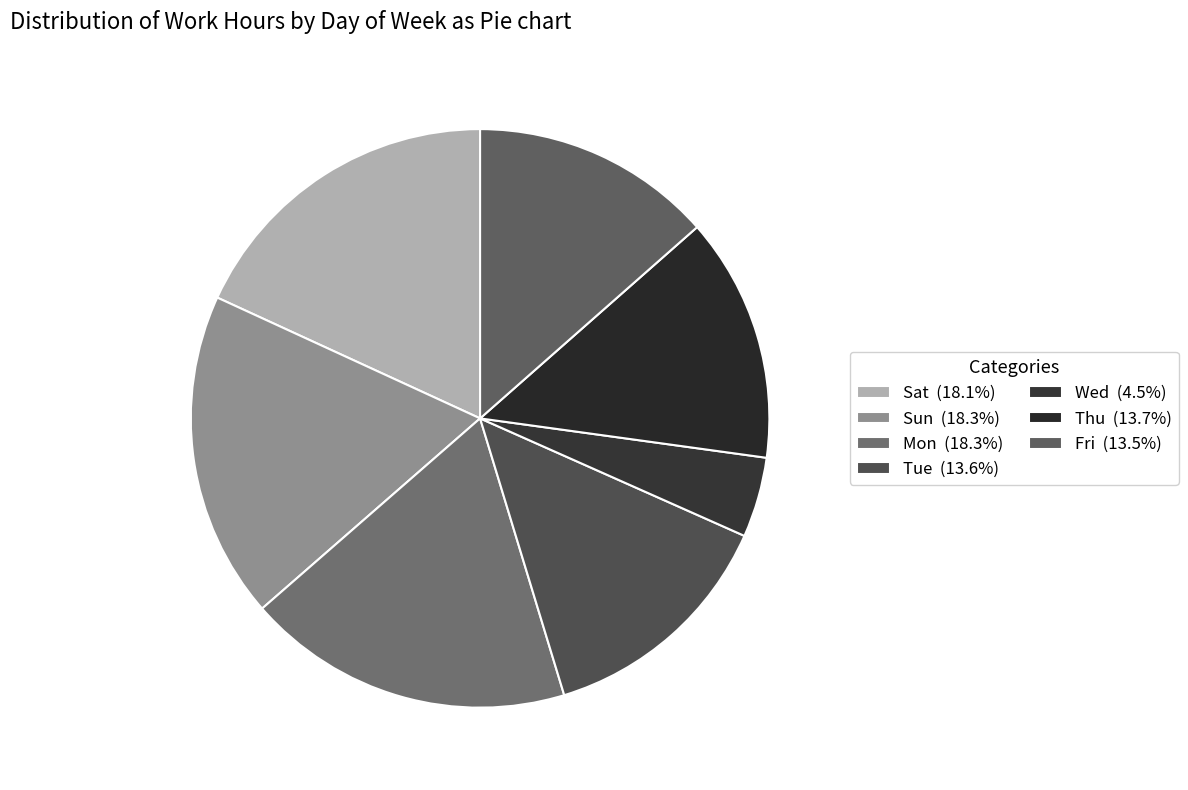

How many slices are in this pie chart?

7